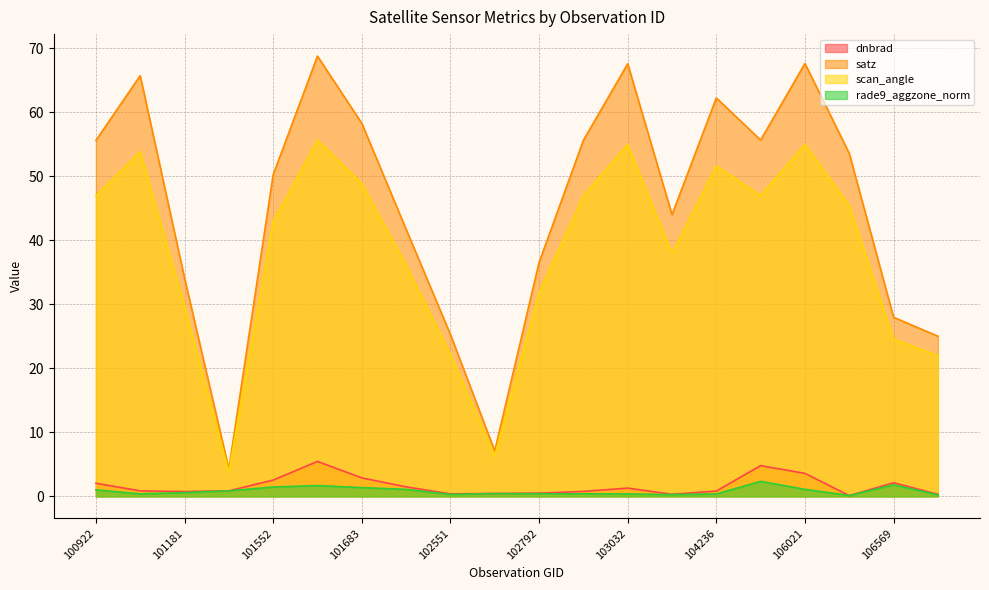

What is the lowest value of the dnbrad series?

0.1